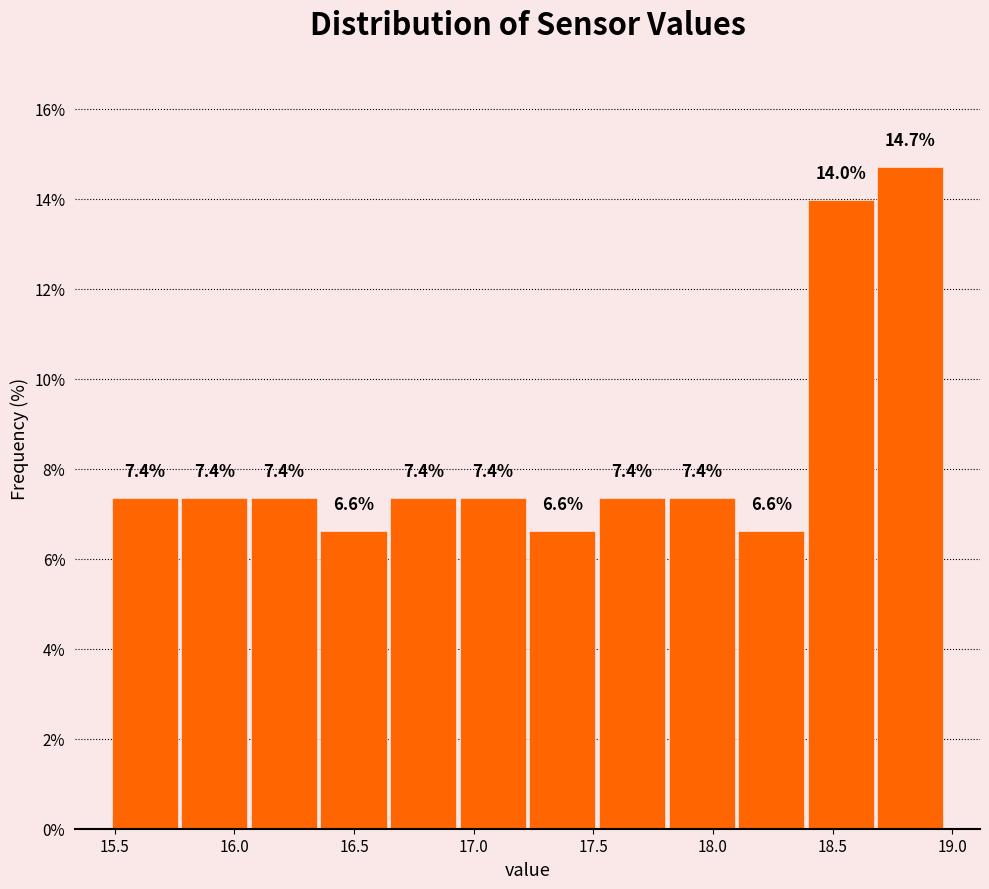

How tall is the bar that spans 18.10 to 18.40 on the x-axis? The bar edges are not printed on the chart, so give them approximately, as read against the axis.

6.6